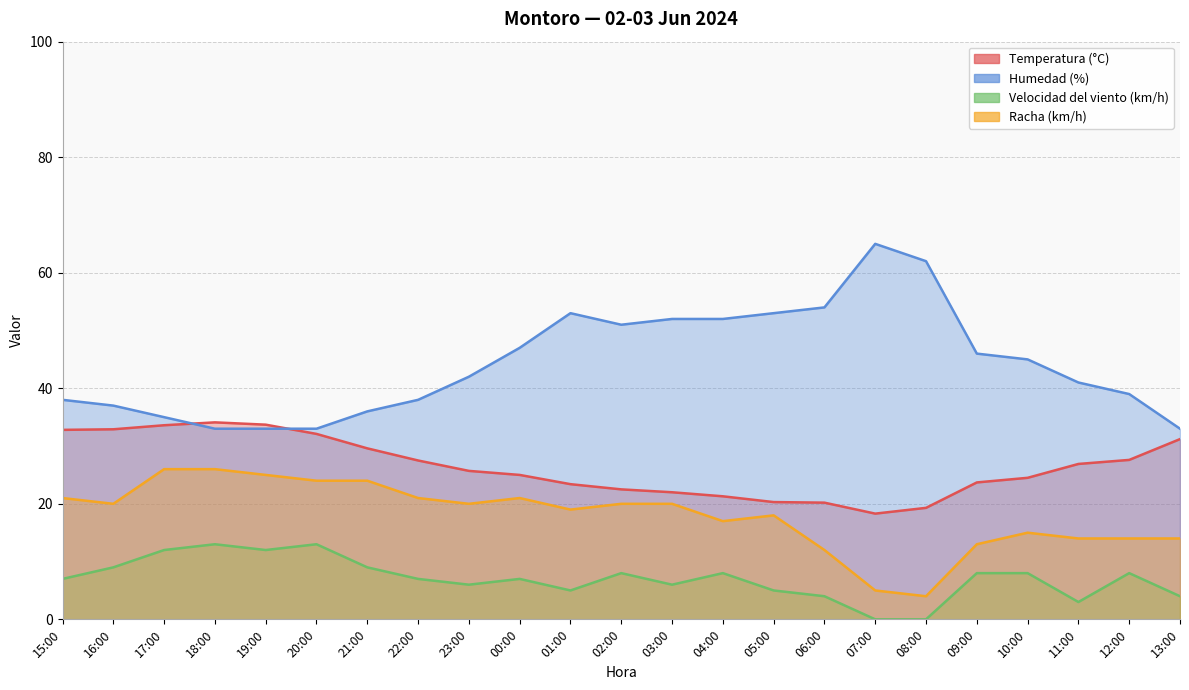

At how many categories does at least one series exceed 39?

13